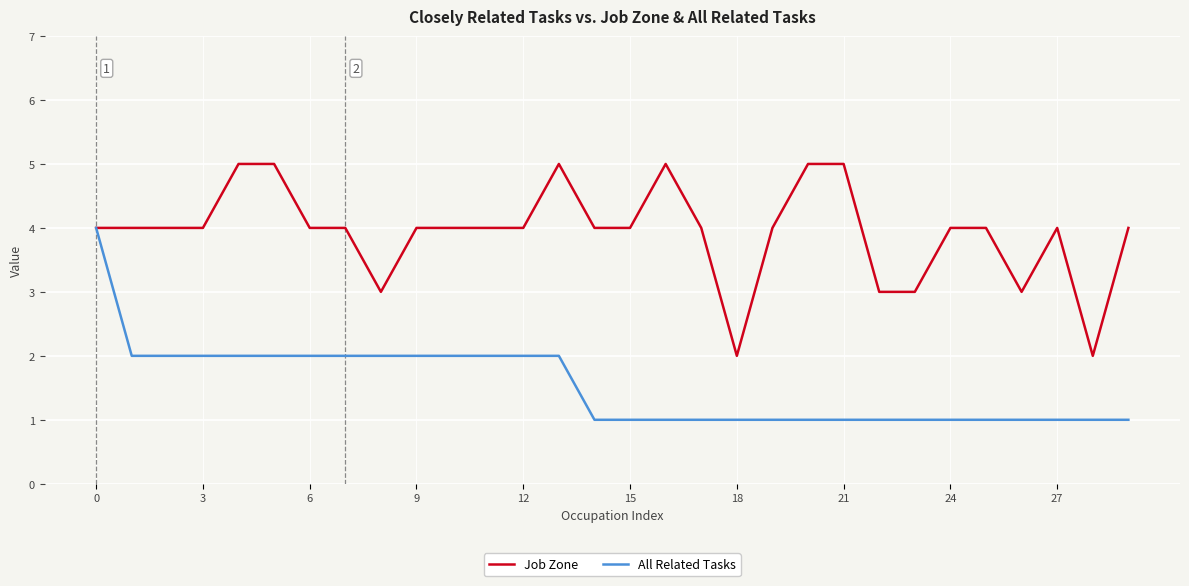

List the series in order of their overall mean, lowest first.

All Related Tasks, Job Zone